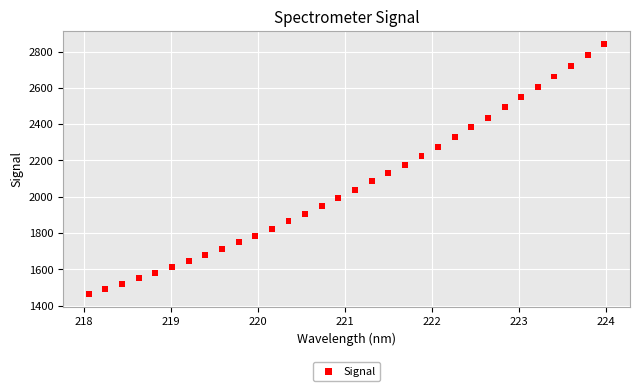

What is the range of X values (max minus min)?

5.9